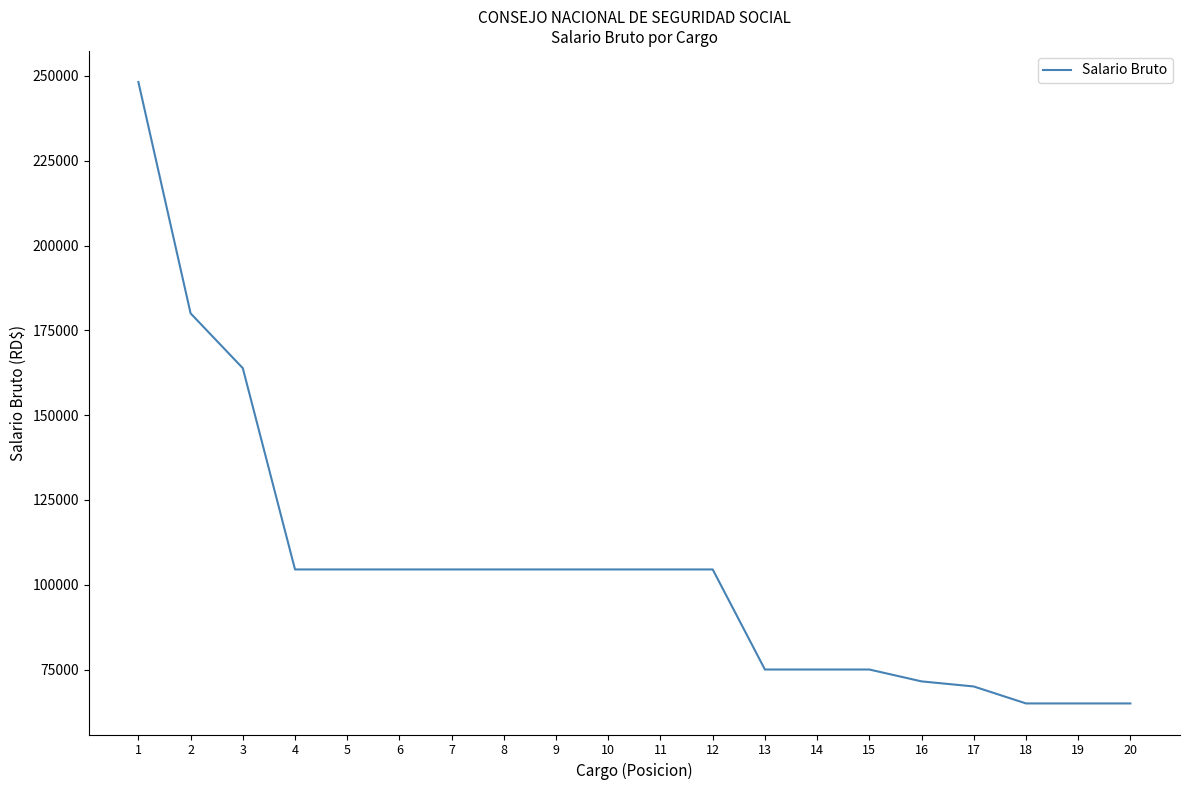

Is it true that the value at 14 is 75000?

True